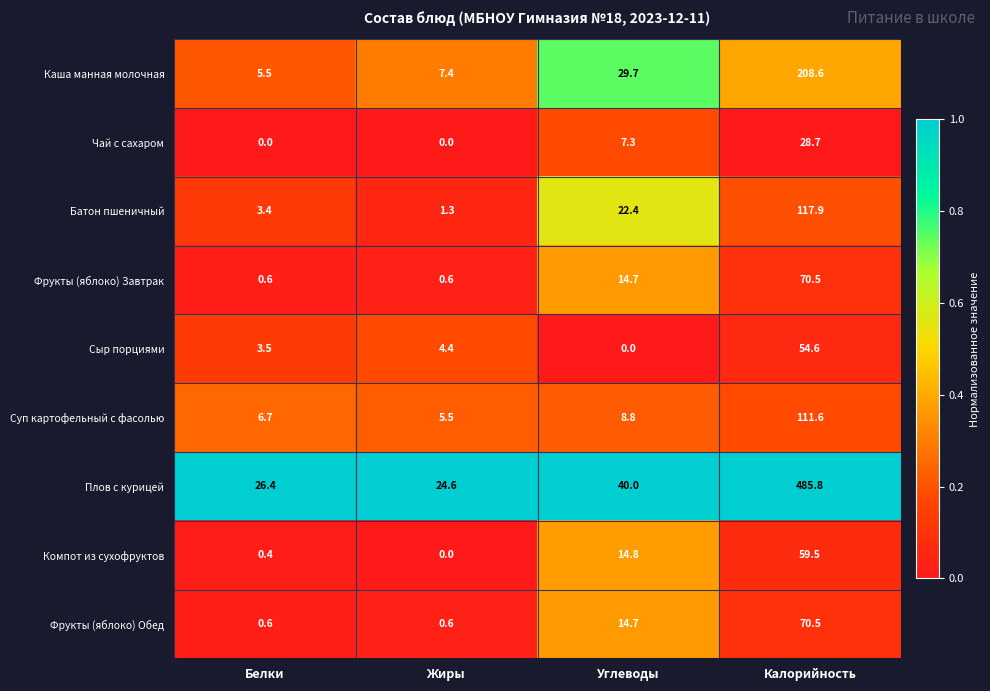

Which category has the highest value across all series?

Калорийность